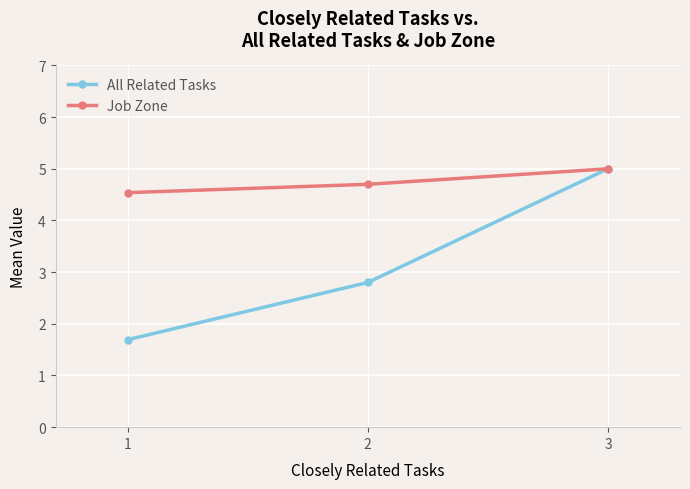

How many data points does each series have?

3